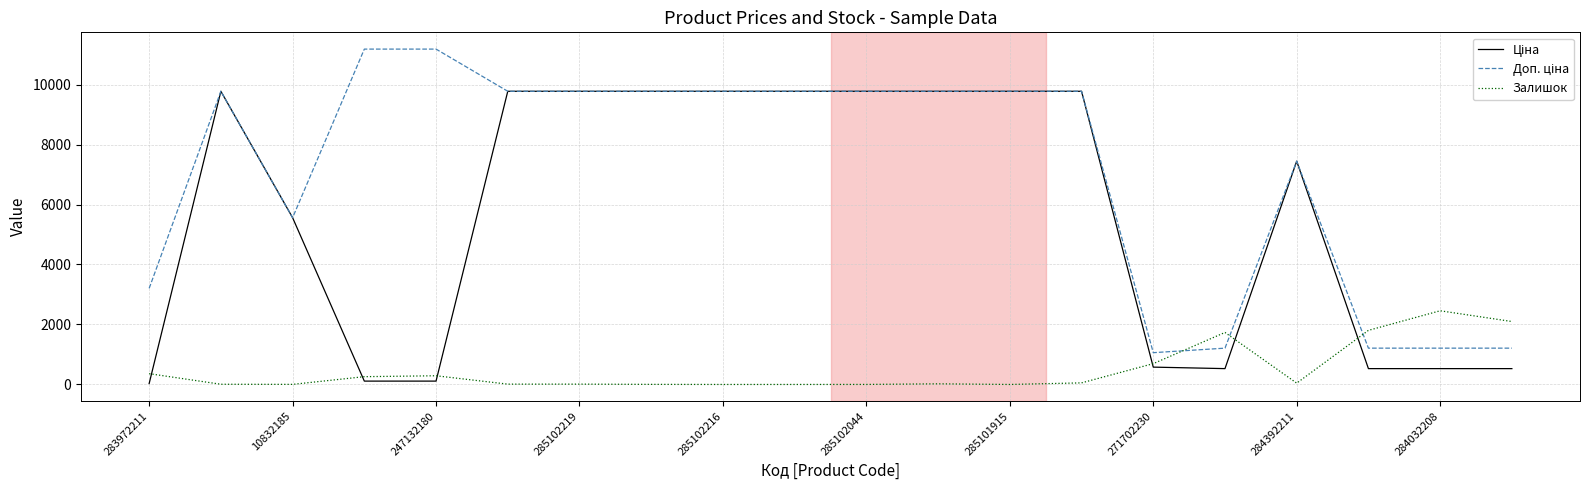

What is the greatest value displayed?

11182.0